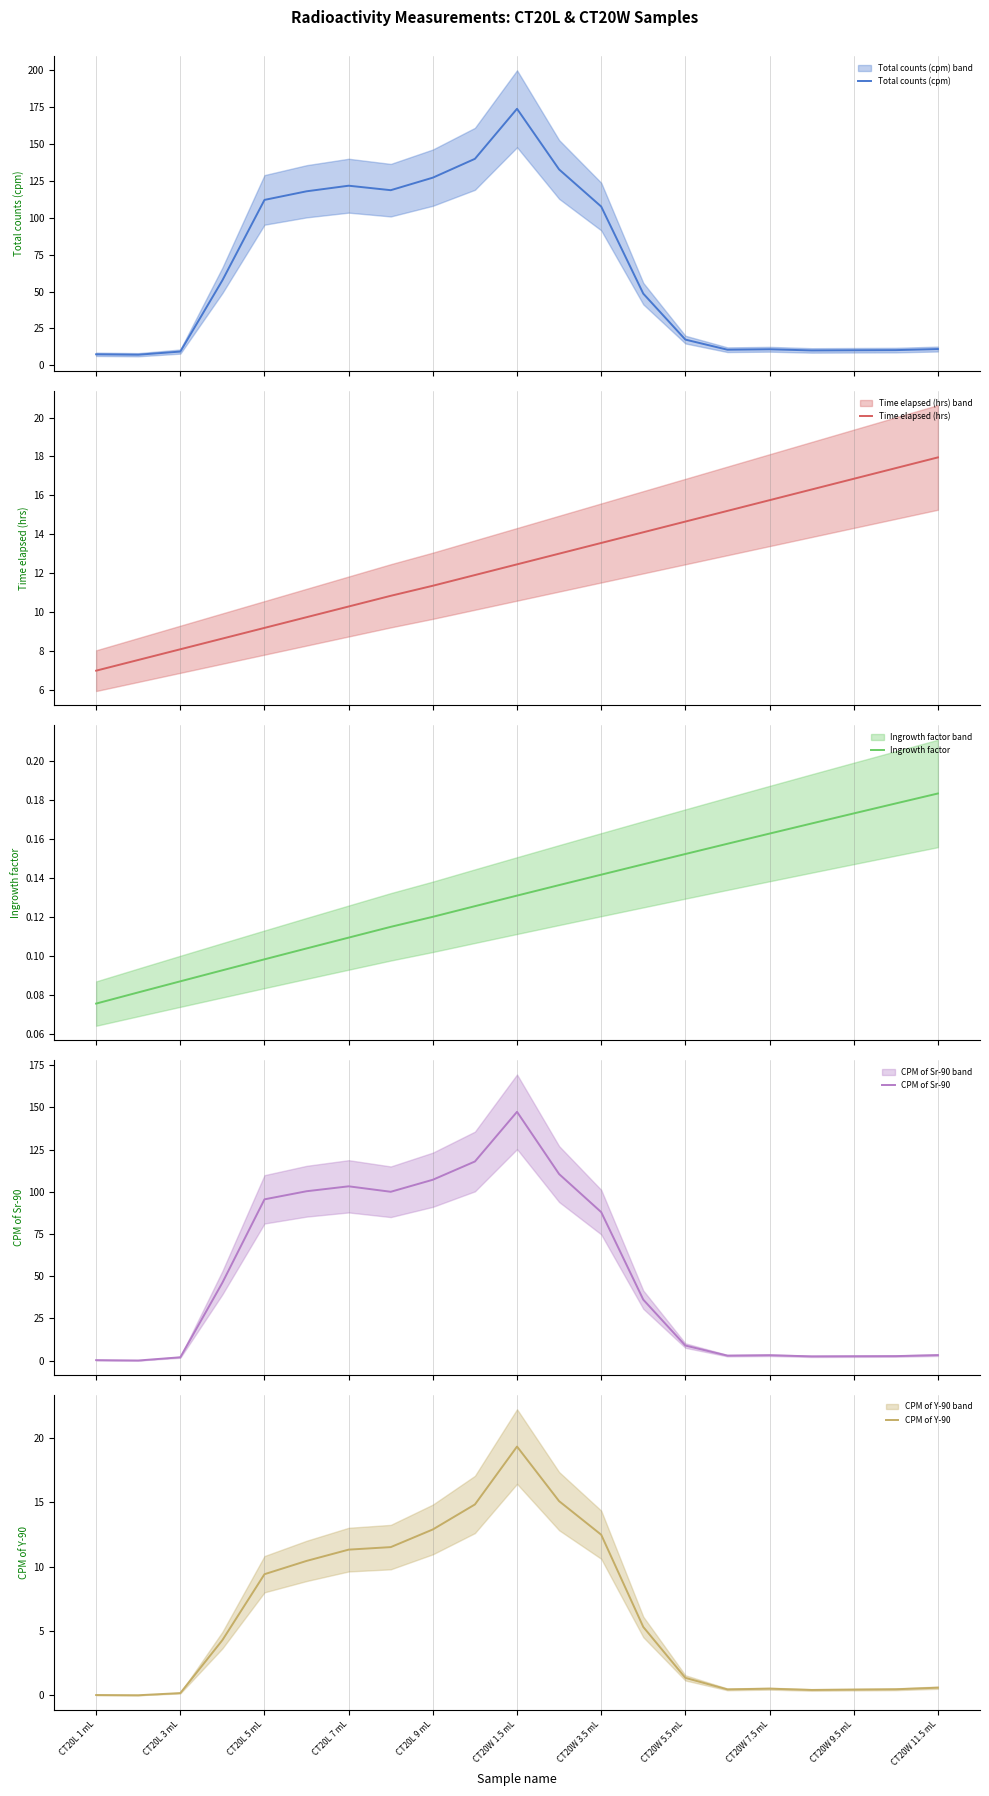

True or false: Total counts (cpm) and Ingrowth factor cross at least once.

False